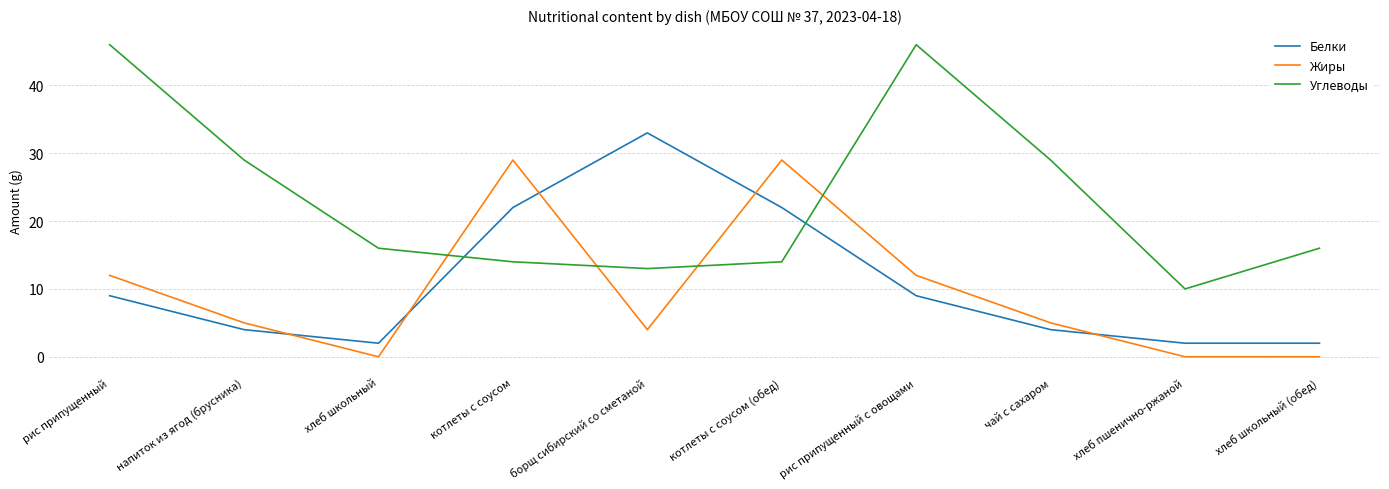

At how many categories does at least one series exceed 38?

2